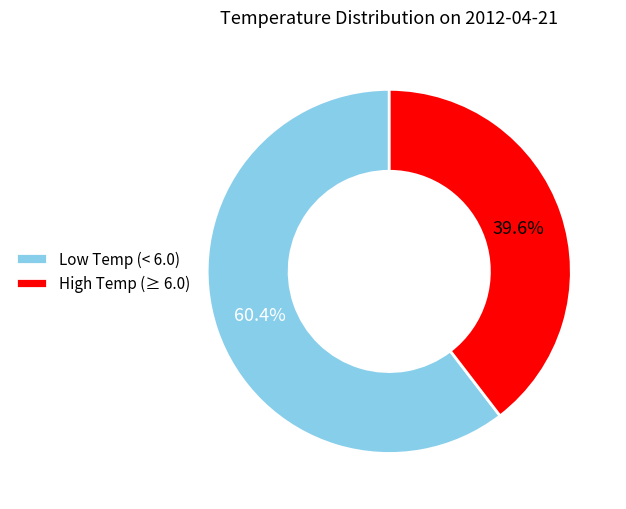

Approximately how many times larger is the value at High Temp (≥ 6.0) compared to Low Temp (< 6.0)?

0.7